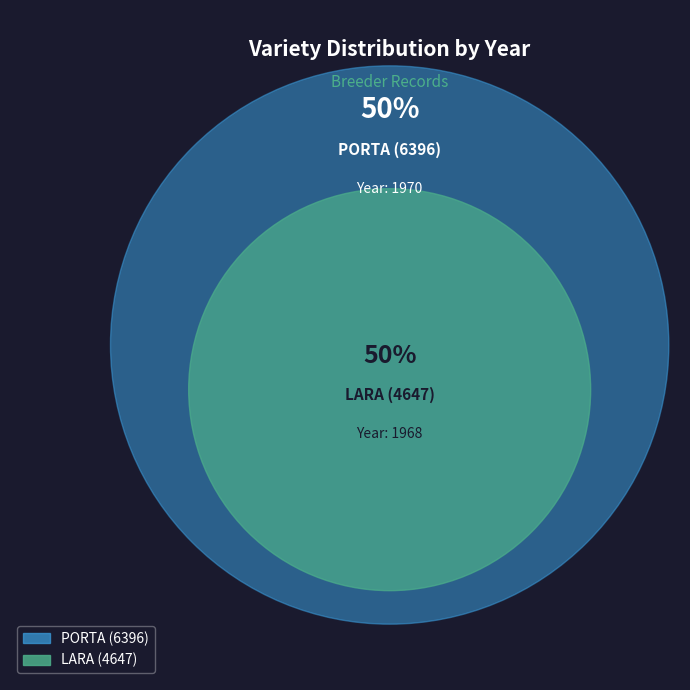

What is the largest slice in the pie chart?

PORTA (6396)